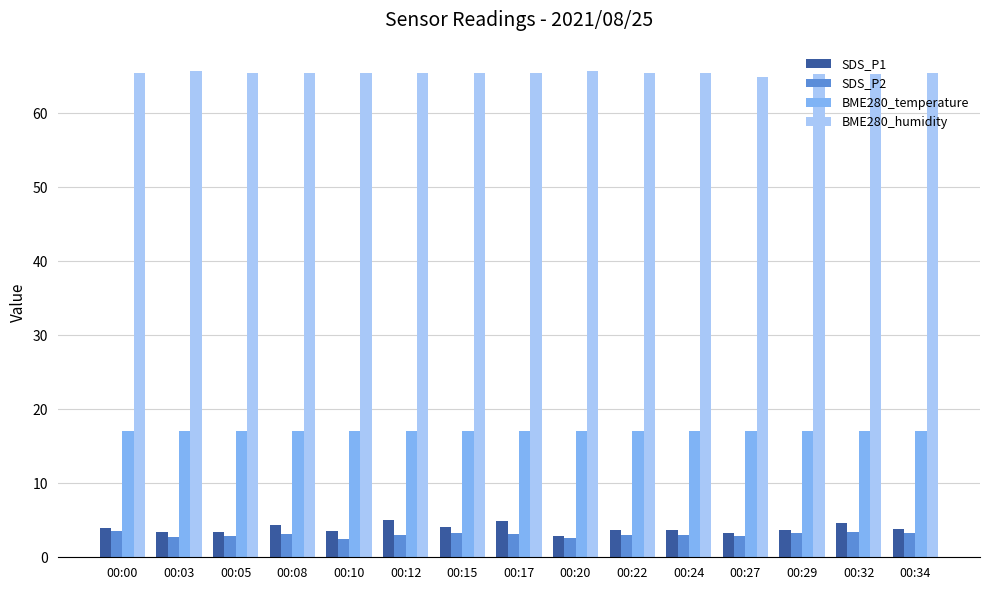

What is the spread (max minus min) of values at 00:12?

62.4